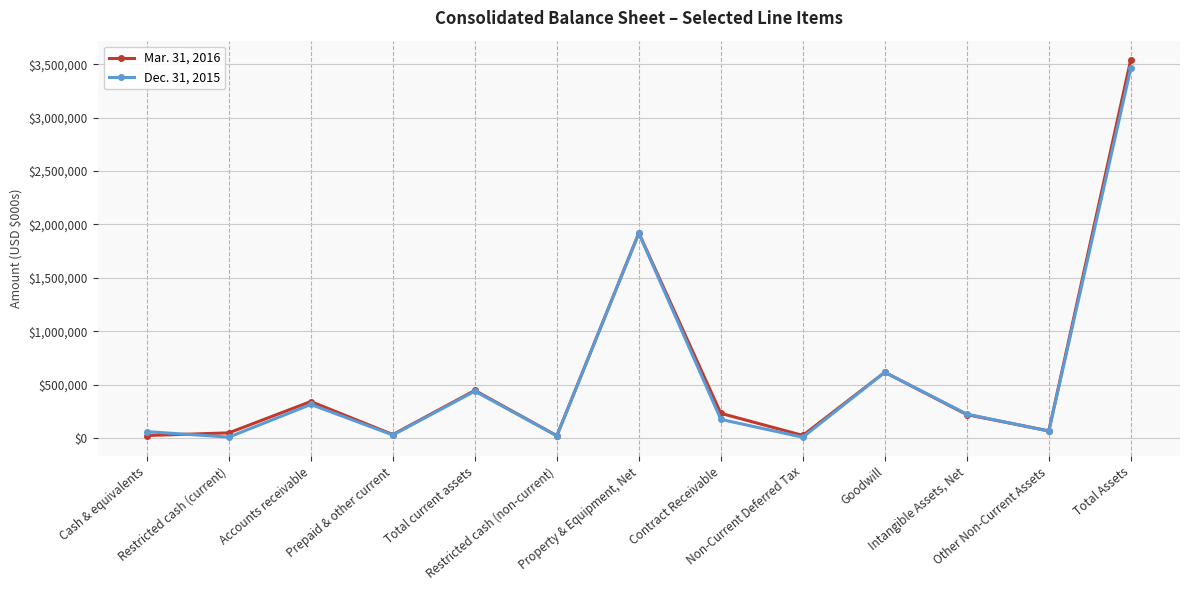

The Mar. 31, 2016 series shows 230927 at Contract Receivable. True or false?

True